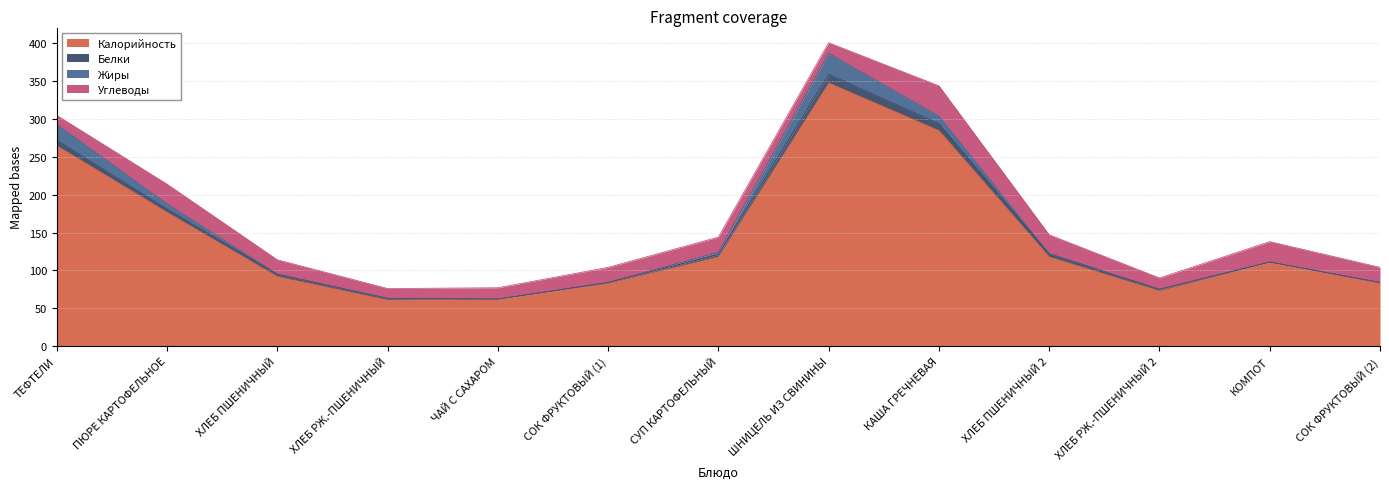

What is the approximate value of Углеводы at ХЛЕБ РЖ.-ПШЕНИЧНЫЙ 2, to the nearest 5?

15